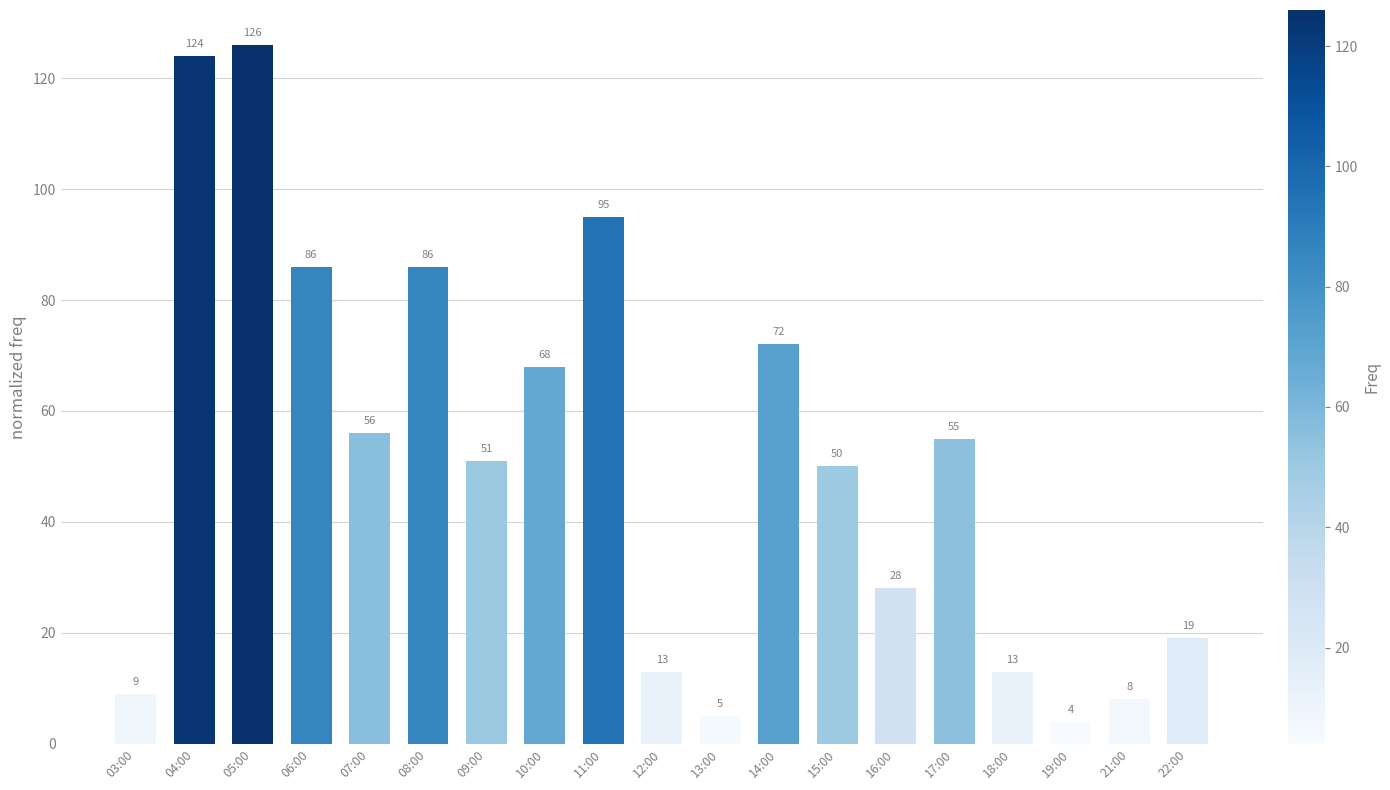

What is the change in value from 14:00 to 19:00?

-68